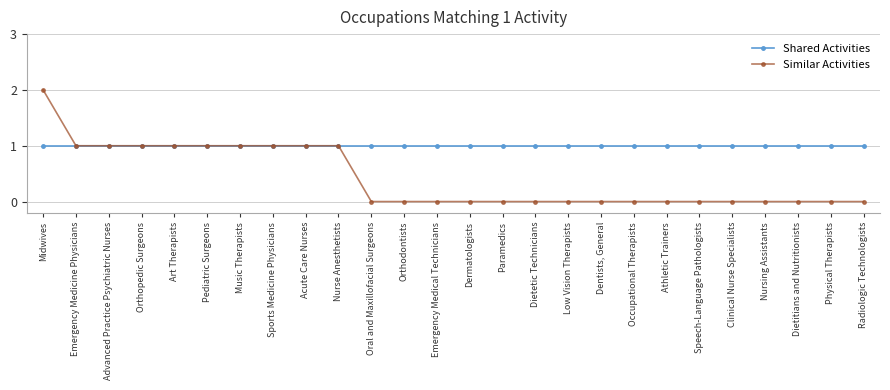

What are all the series names shown in the legend?

Shared Activities, Similar Activities